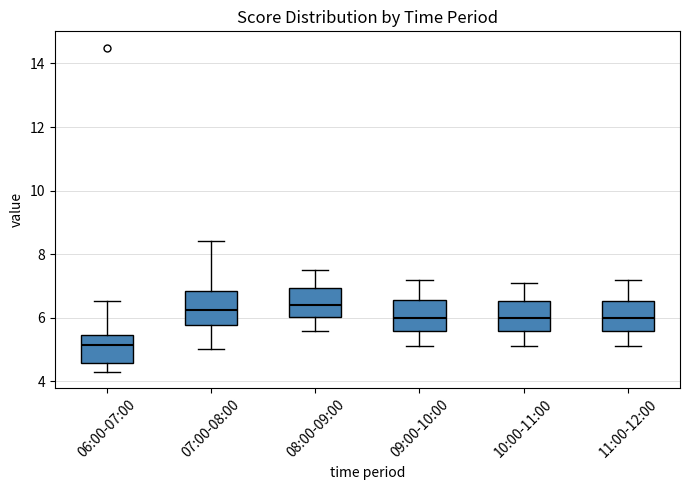

Where does the median line of the box for 09:00-10:00 sit on the y-axis? The values are not printed on the chart, so give them approximately, as read against the axis.

6.0